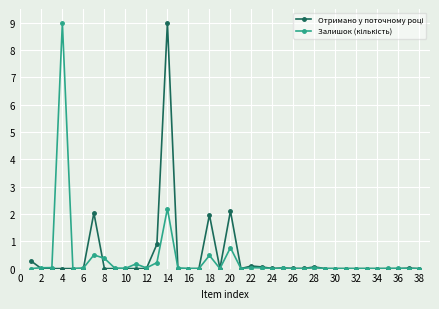

At how many categories does at least one series exceed 1?

5